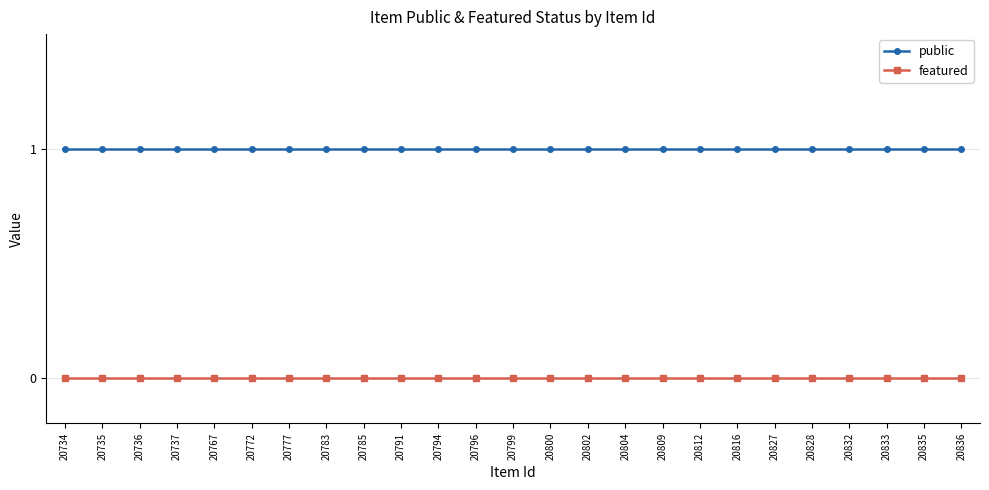

Reading left to right, extract all data points from this chart.

public: 20734=1	20735=1	20736=1	20737=1	20767=1	20772=1	20777=1	20783=1	20785=1	20791=1	20794=1	20796=1	20799=1	20800=1	20802=1	20804=1	20809=1	20812=1	20816=1	20827=1	20828=1	20832=1	20833=1	20835=1	20836=1
featured: 20734=0	20735=0	20736=0	20737=0	20767=0	20772=0	20777=0	20783=0	20785=0	20791=0	20794=0	20796=0	20799=0	20800=0	20802=0	20804=0	20809=0	20812=0	20816=0	20827=0	20828=0	20832=0	20833=0	20835=0	20836=0